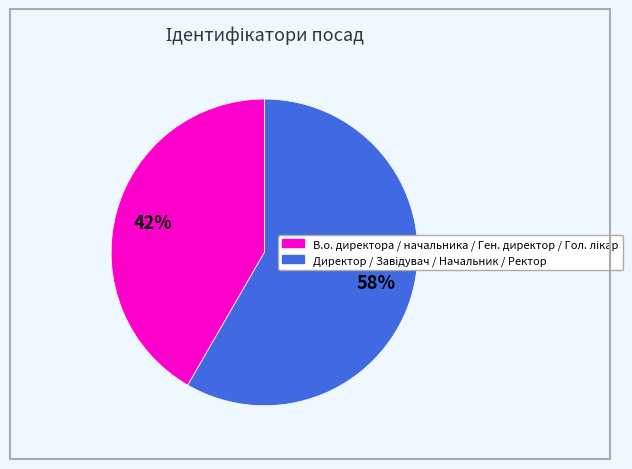

Is there a majority slice in this chart?

Yes